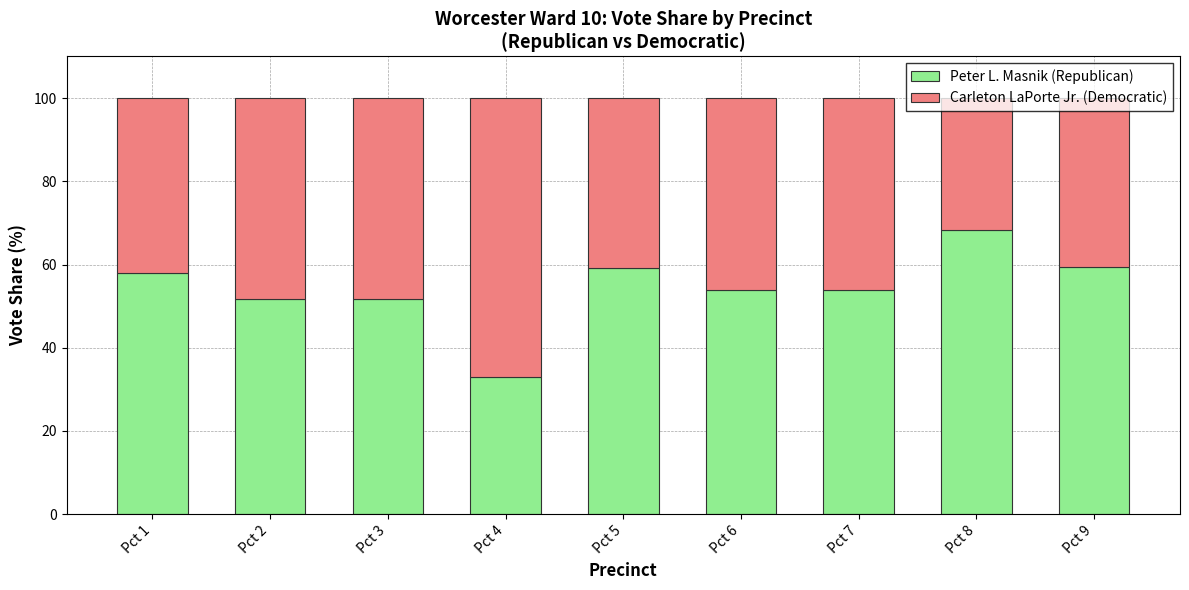

What is the highest value of the Peter L. Masnik (Republican) series?

68.4